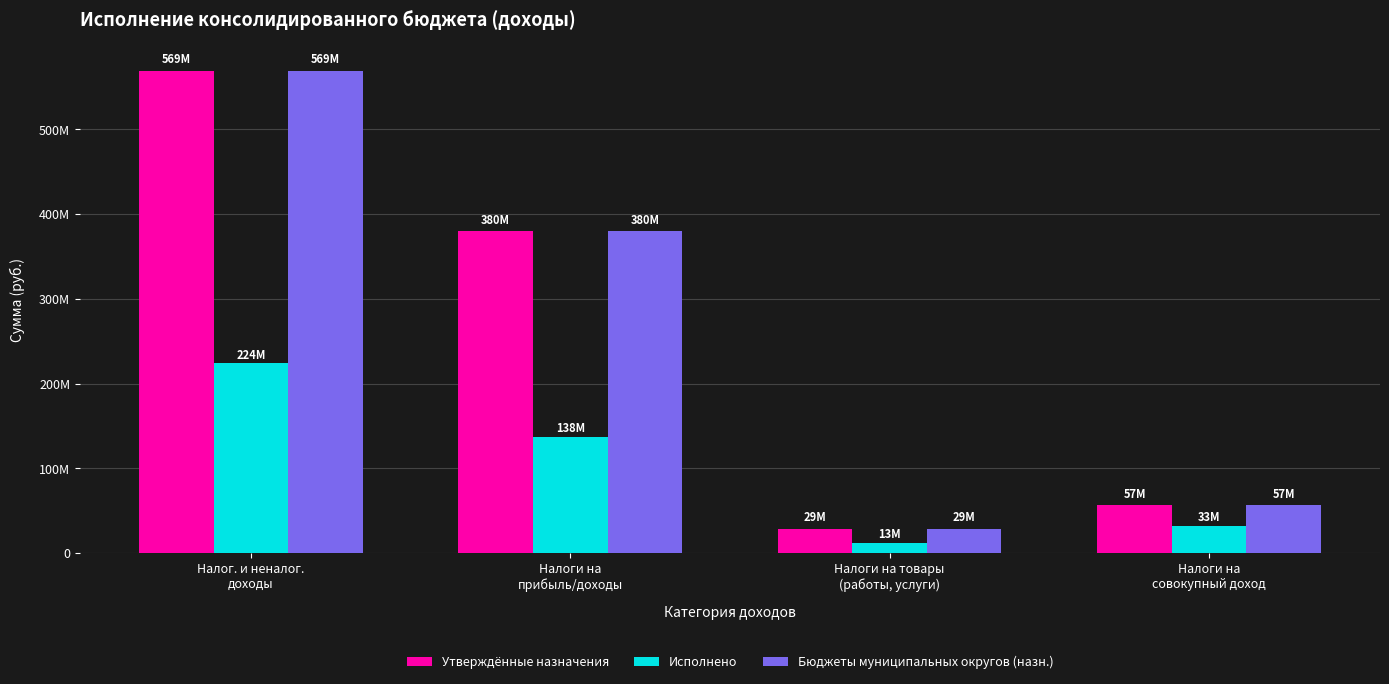

List the labels in order of Бюджеты муниципальных округов (назн.) value, largest first.

Налог. и неналог.
доходы, Налоги на
прибыль/доходы, Налоги на
совокупный доход, Налоги на товары
(работы, услуги)